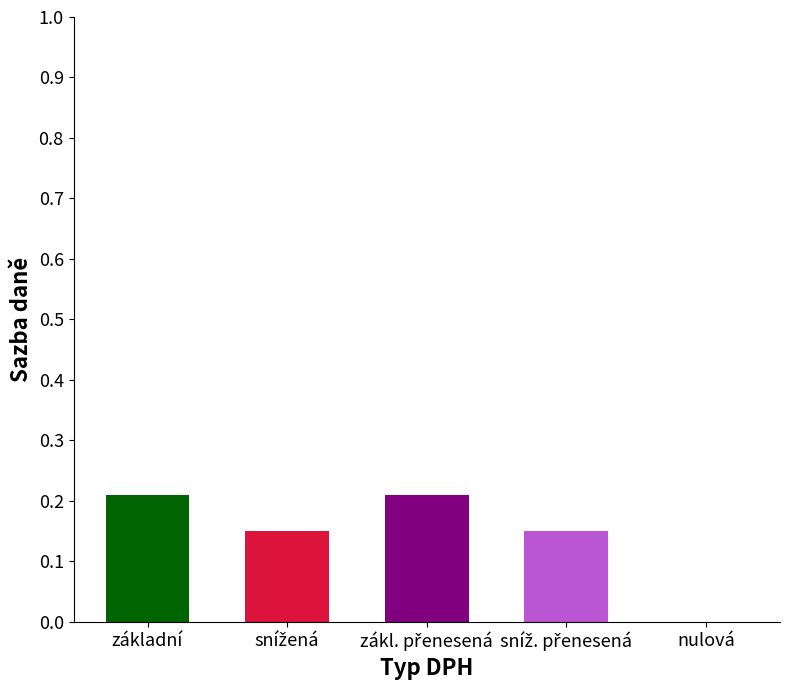

What is the sum of all values?

0.7